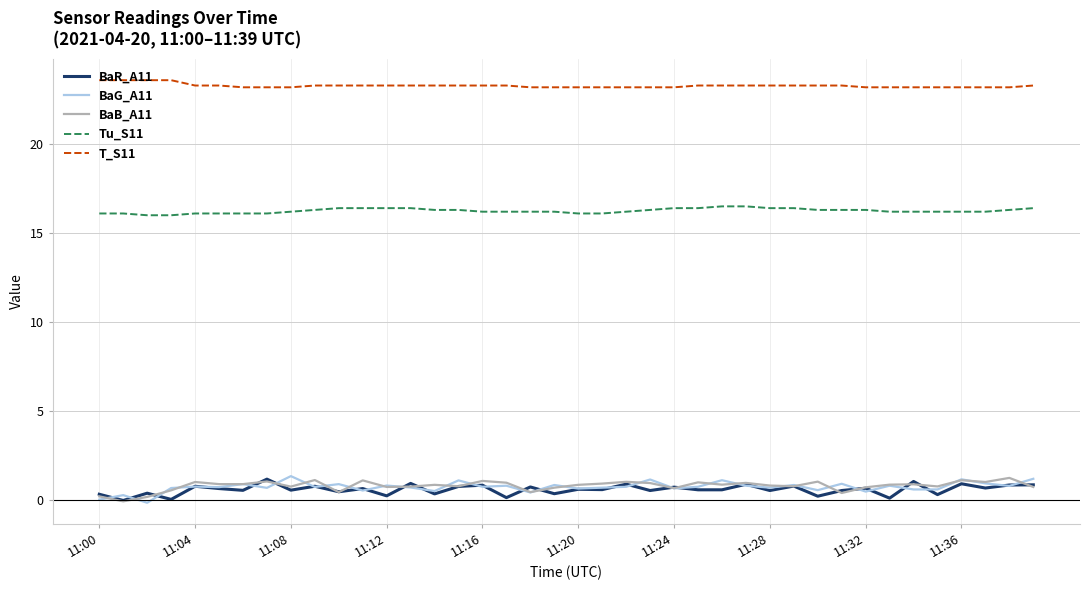

What are all the series names shown in the legend?

BaR_A11, BaG_A11, BaB_A11, Tu_S11, T_S11